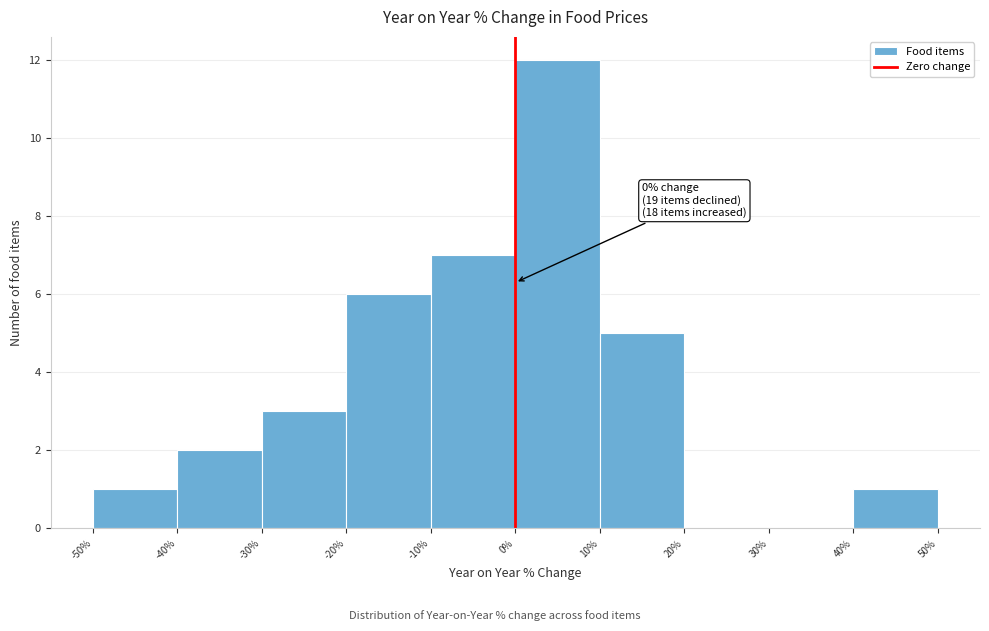

Which range on the x-axis has the tallest bar?

0% to 10%